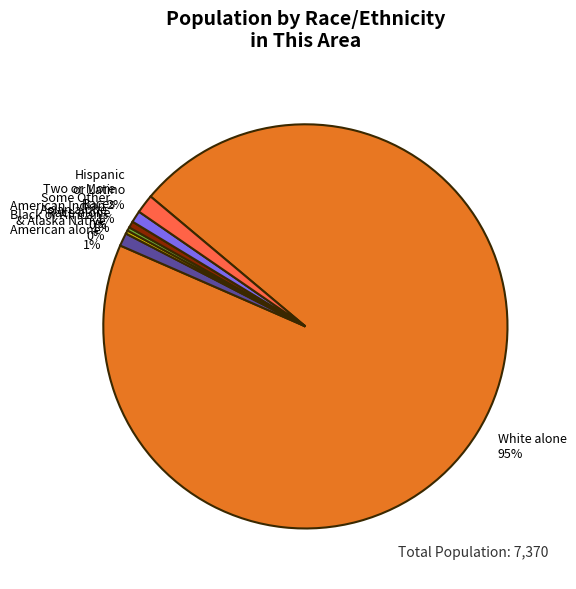

Do Hispanic or Latino and White alone together represent more than half of the pie?

Yes